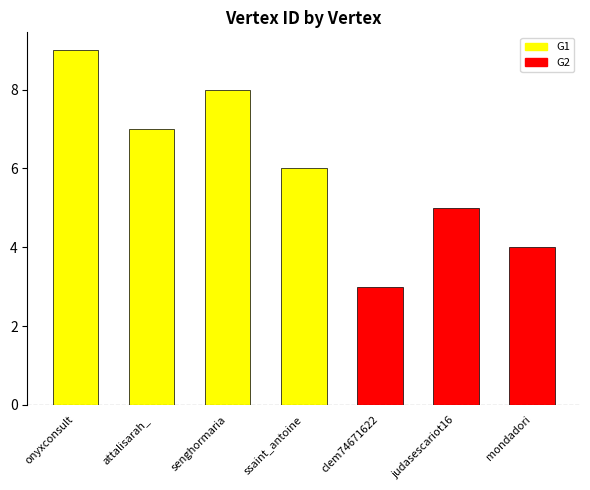

Count the number of categories in the chart.

7